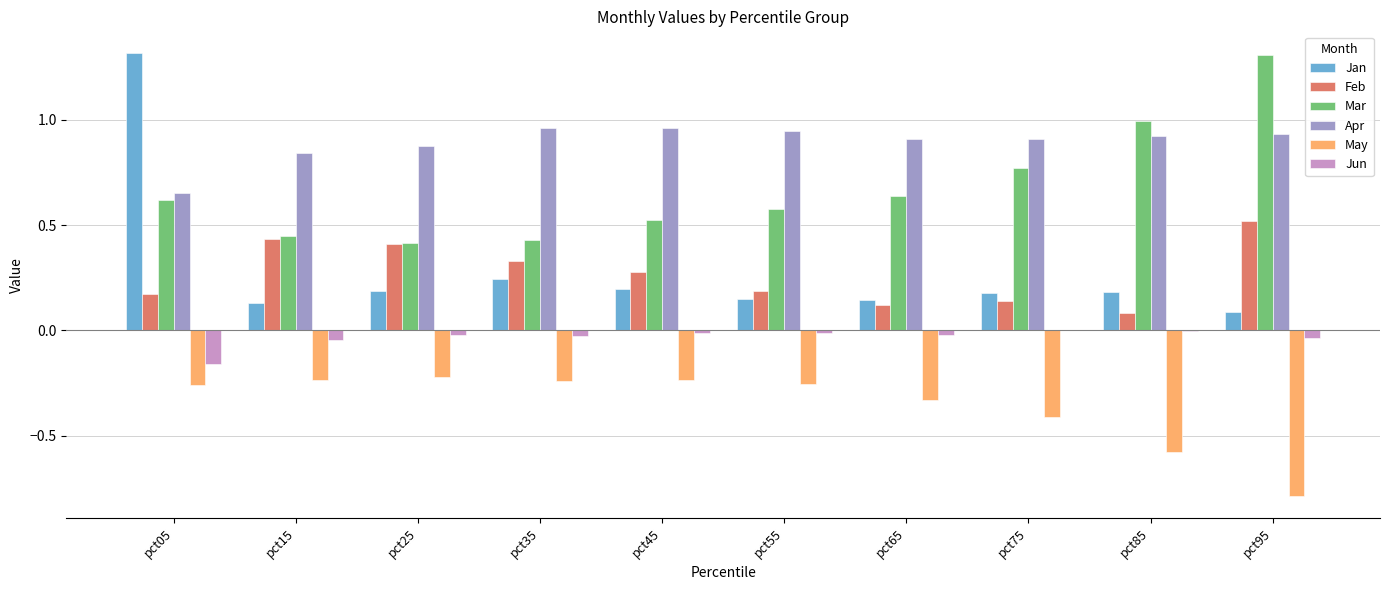

Are the bars grouped side by side (vs. stacked)?

Yes